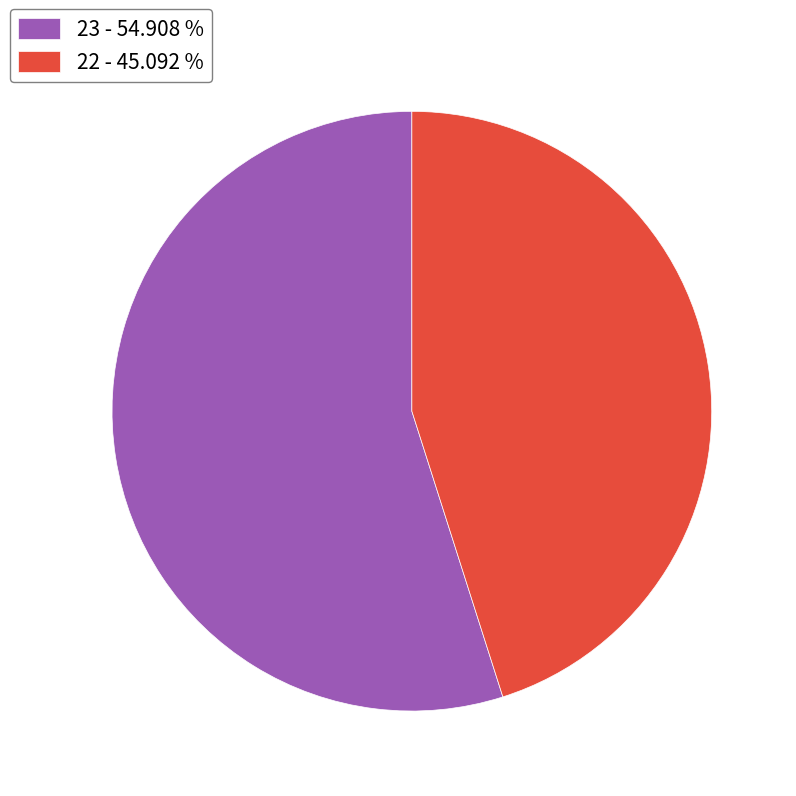

Does any single category account for the majority?

Yes